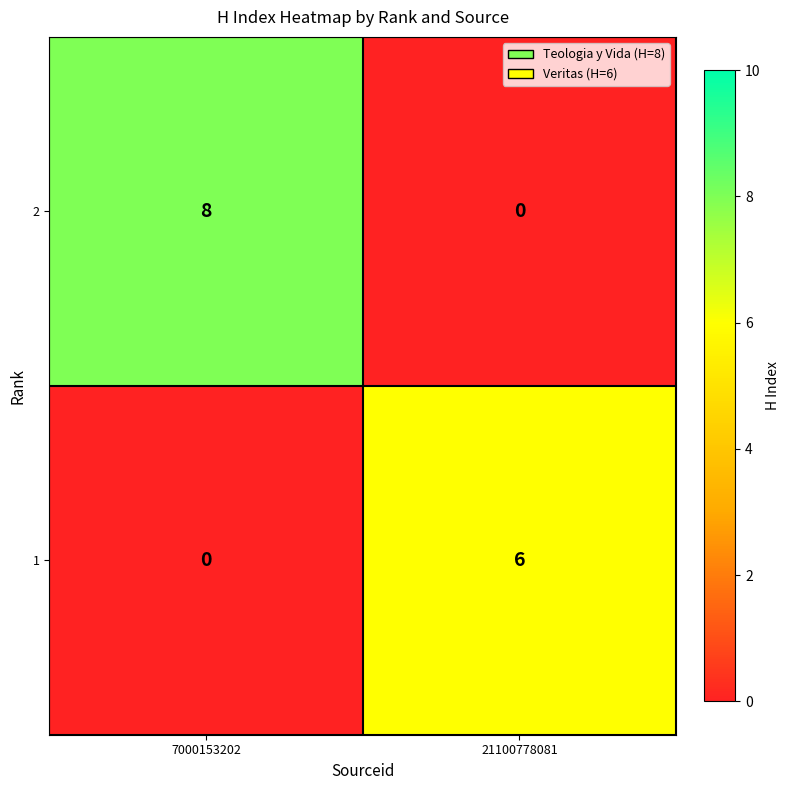

The 1 series shows 0 at 7000153202. True or false?

True